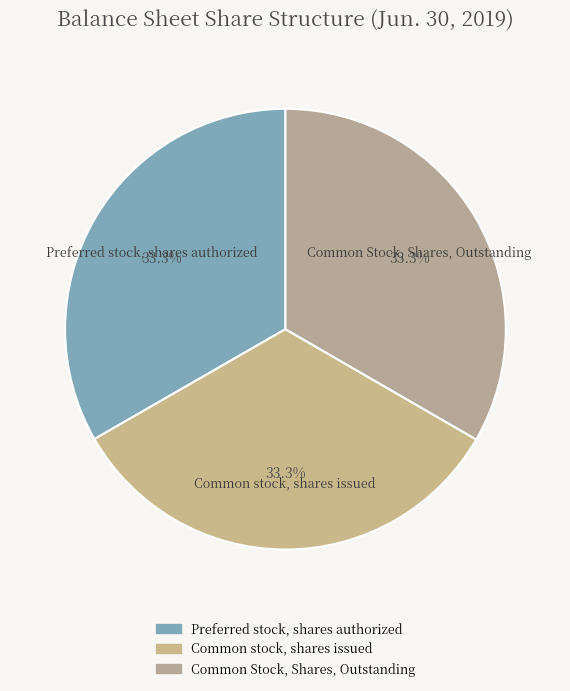

What is the ratio of the value at Common stock, shares issued to the value at Preferred stock, shares authorized?

1.0